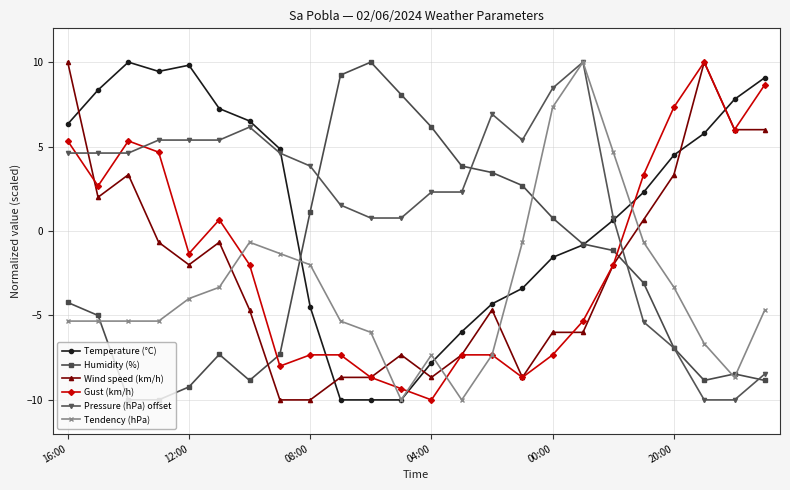

After their last crossing, which series has the higher values: Wind speed (km/h) or Tendency (hPa)?

Wind speed (km/h)